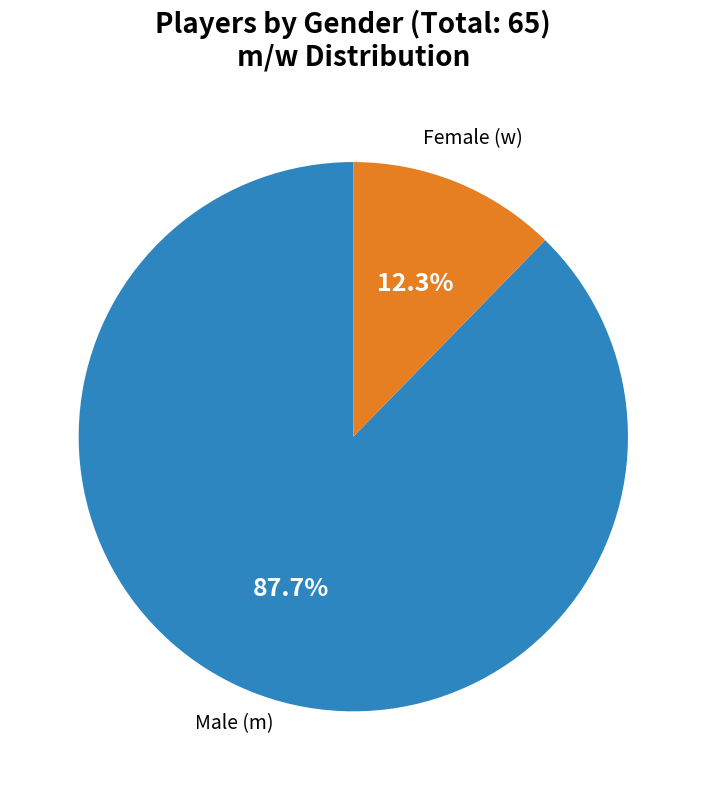

Is there any slice that represents more than half of the pie?

Yes